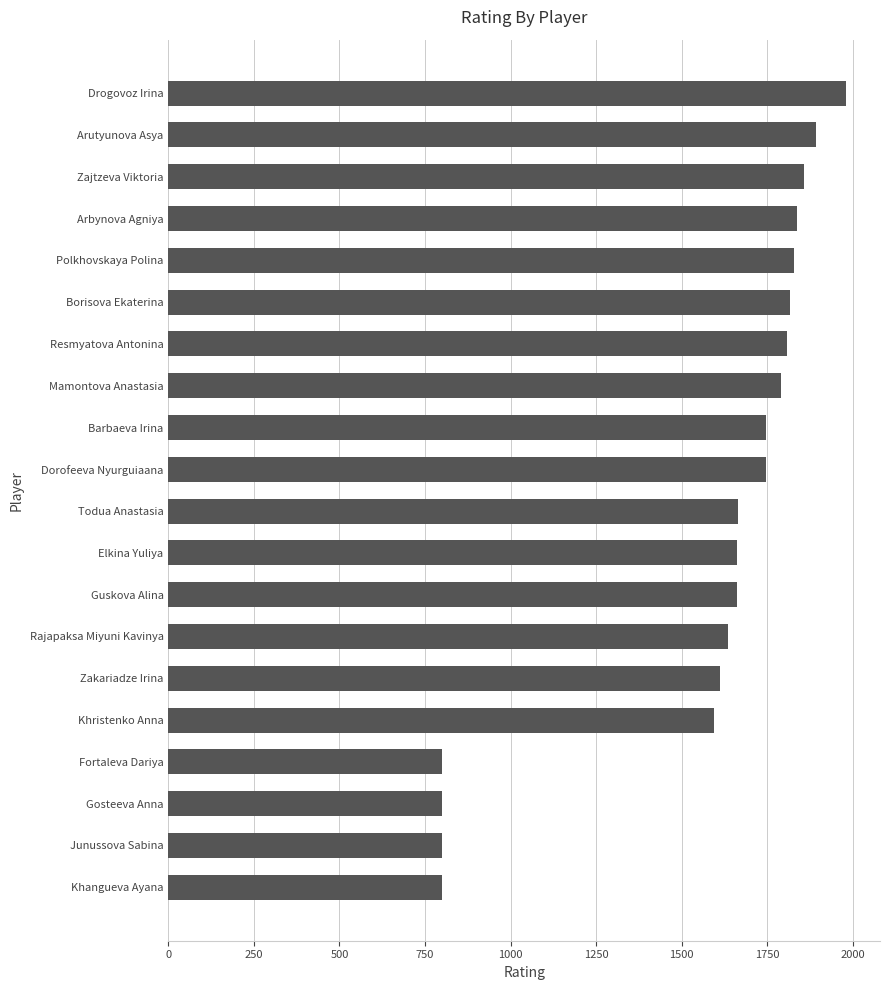

What is the label of the 13th bar from the top?

Guskova Alina